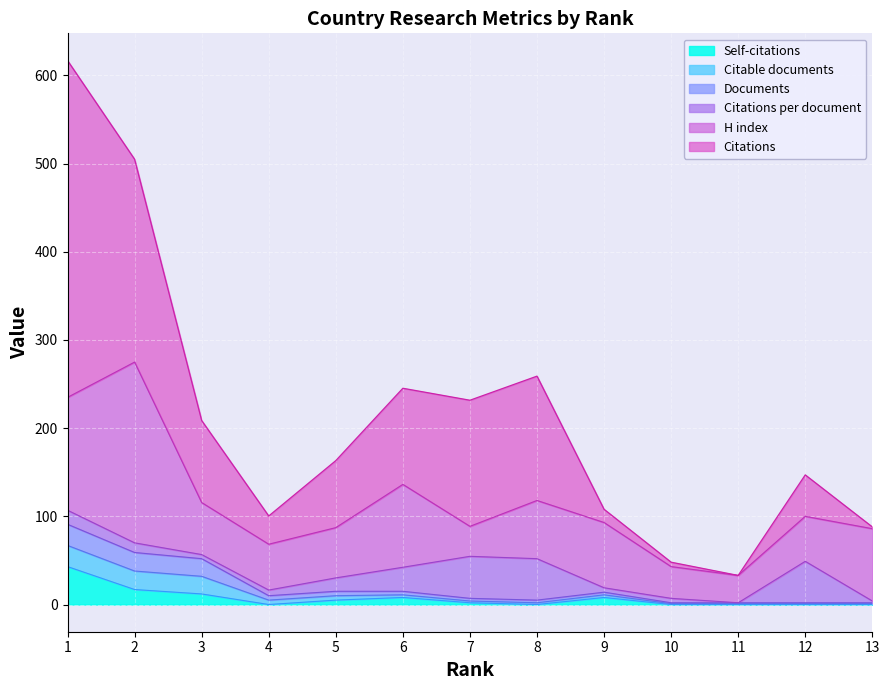

How many lines are shown in the chart?

6